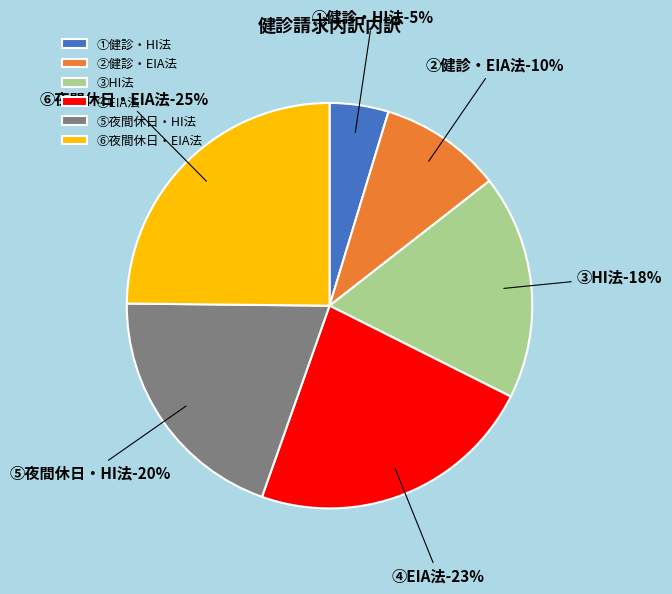

Count the number of slices in the pie.

6